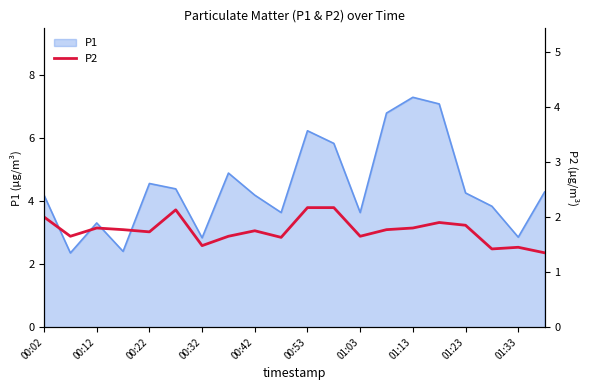

What is the minimum value for P1?

2.4